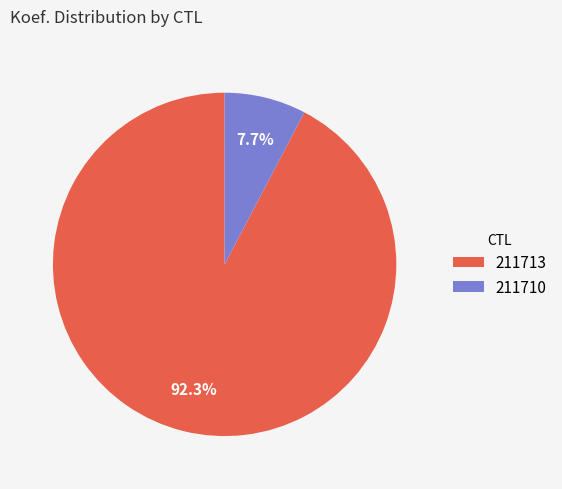

What is the ratio of the value at 211713 to the value at 211710?

12.0